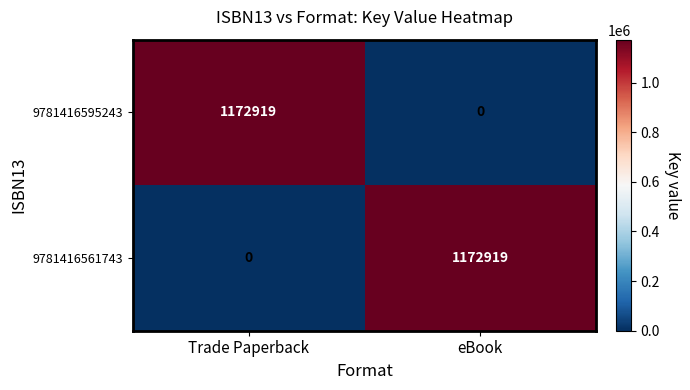

What is the total value across all series at eBook?

1172919